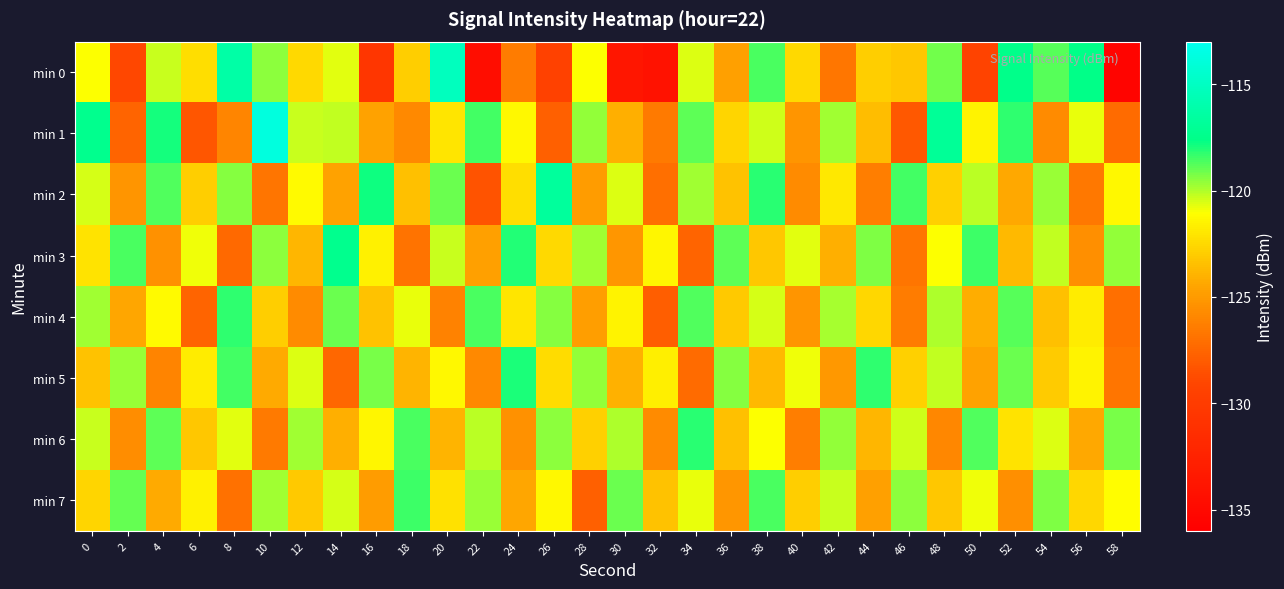

What is the greatest value displayed?

-113.7